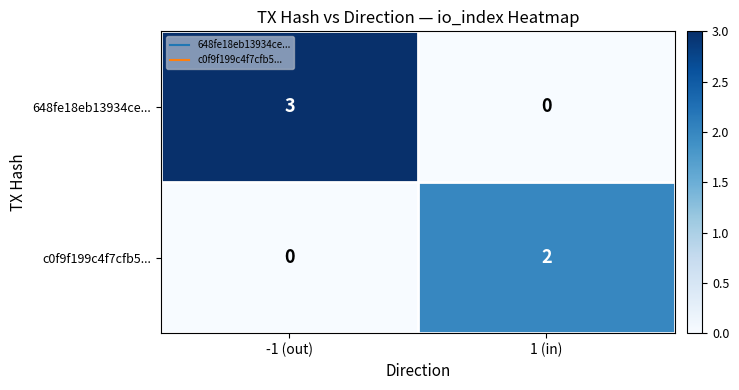

Reading left to right, what are all the values shown in this chart?

648fe18eb13934ce...: -1 (out)=3	1 (in)=0
c0f9f199c4f7cfb5...: -1 (out)=0	1 (in)=2